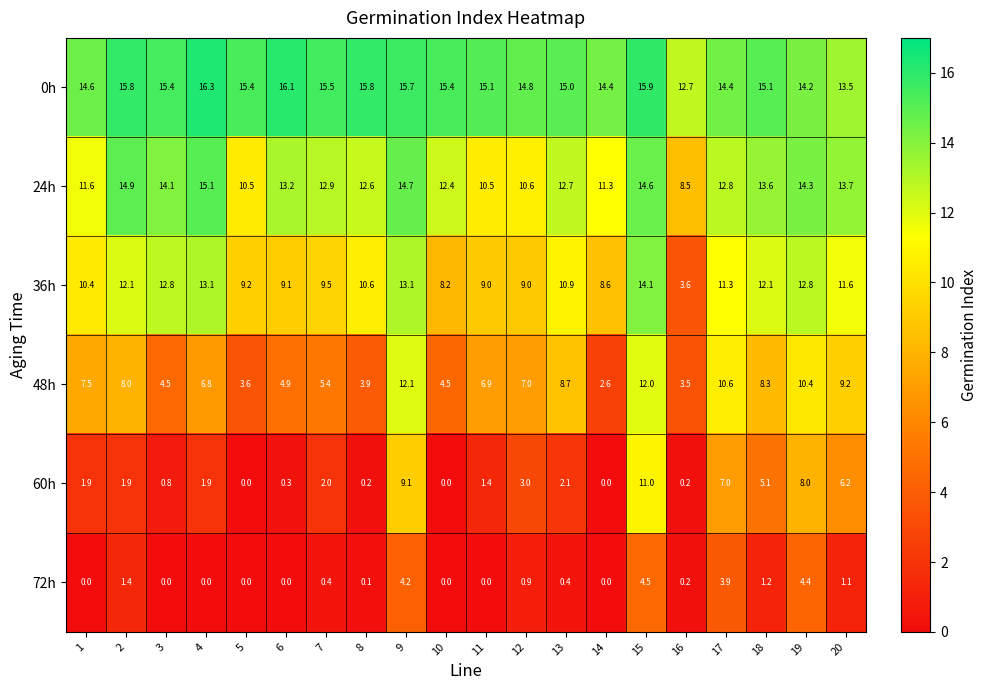

What value does the 48h series have at 19?

10.4